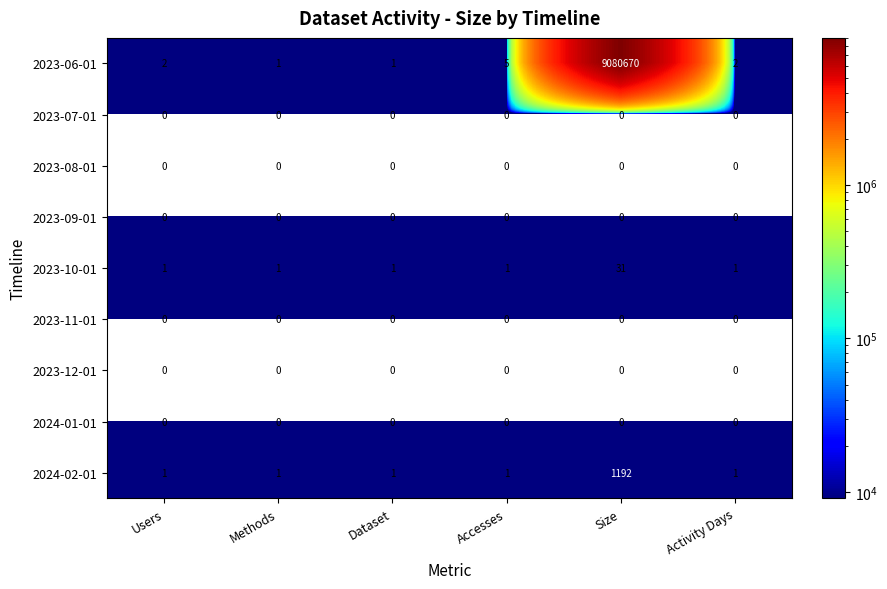

What is the total value across all series at Dataset?

3